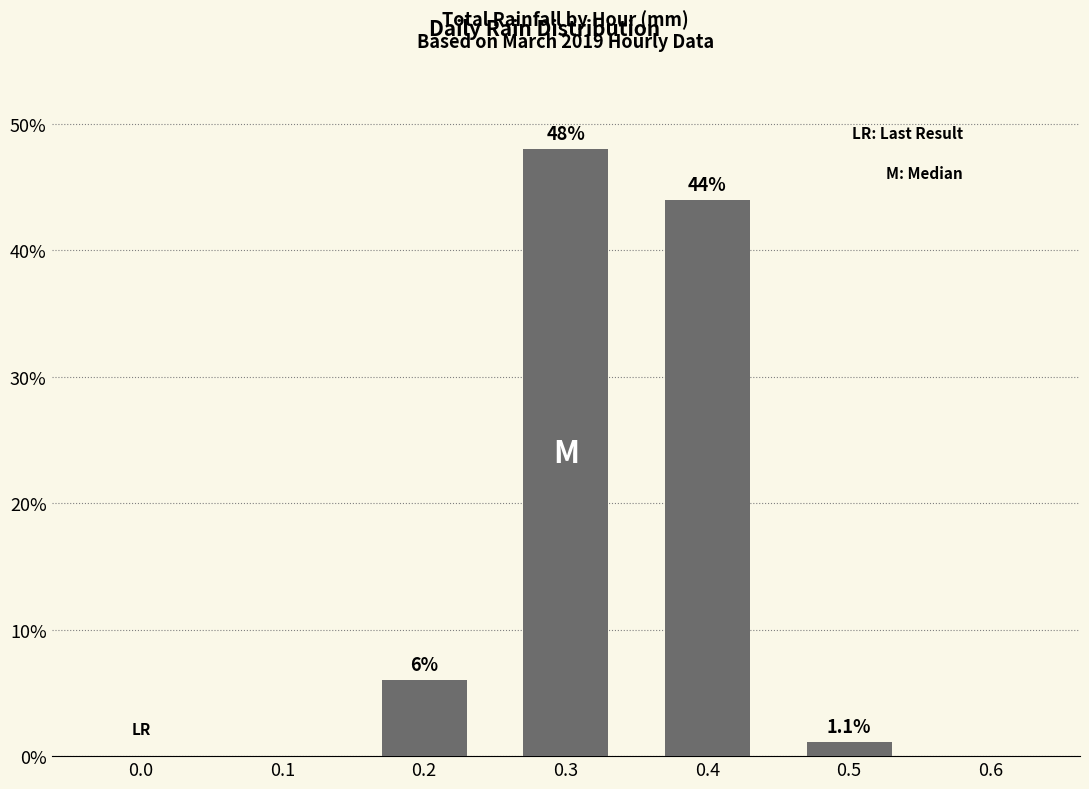

True or false: the data shows -23.4 at 0.0.

False